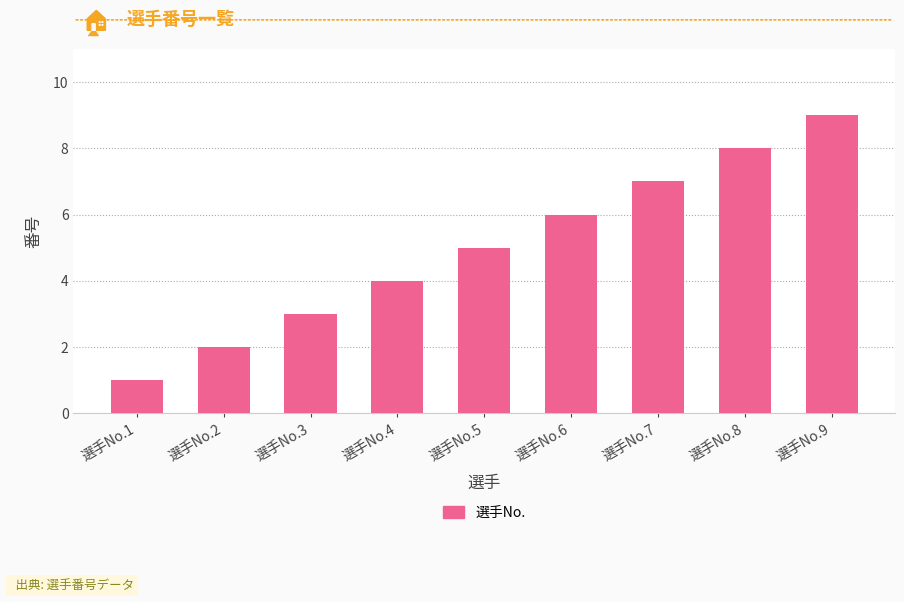

List the labels in order of value, largest first.

選手No.9, 選手No.8, 選手No.7, 選手No.6, 選手No.5, 選手No.4, 選手No.3, 選手No.2, 選手No.1